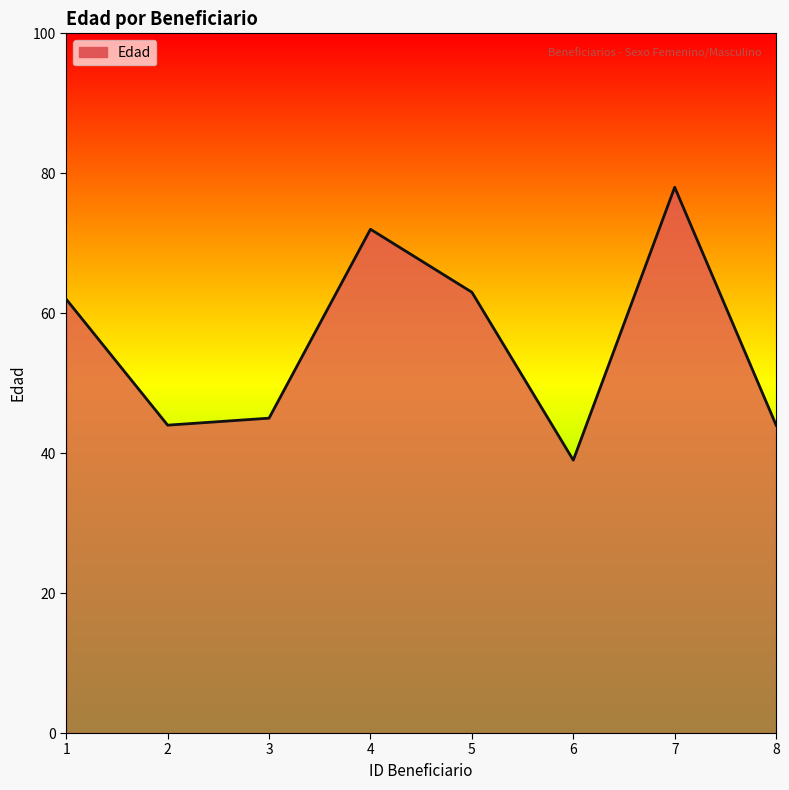

What is the maximum value shown in the chart?

78